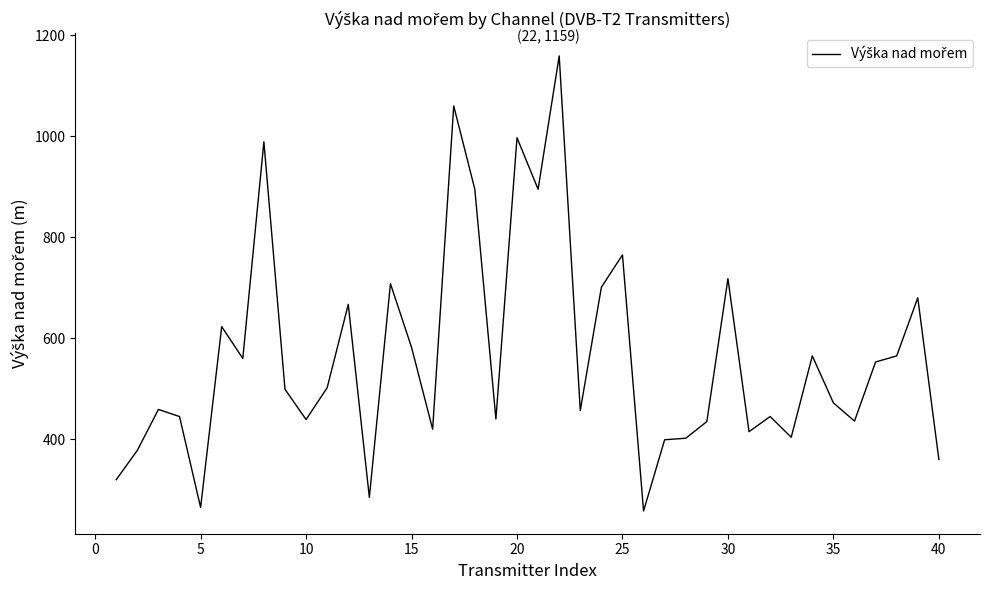

What is the greatest value displayed?

1159